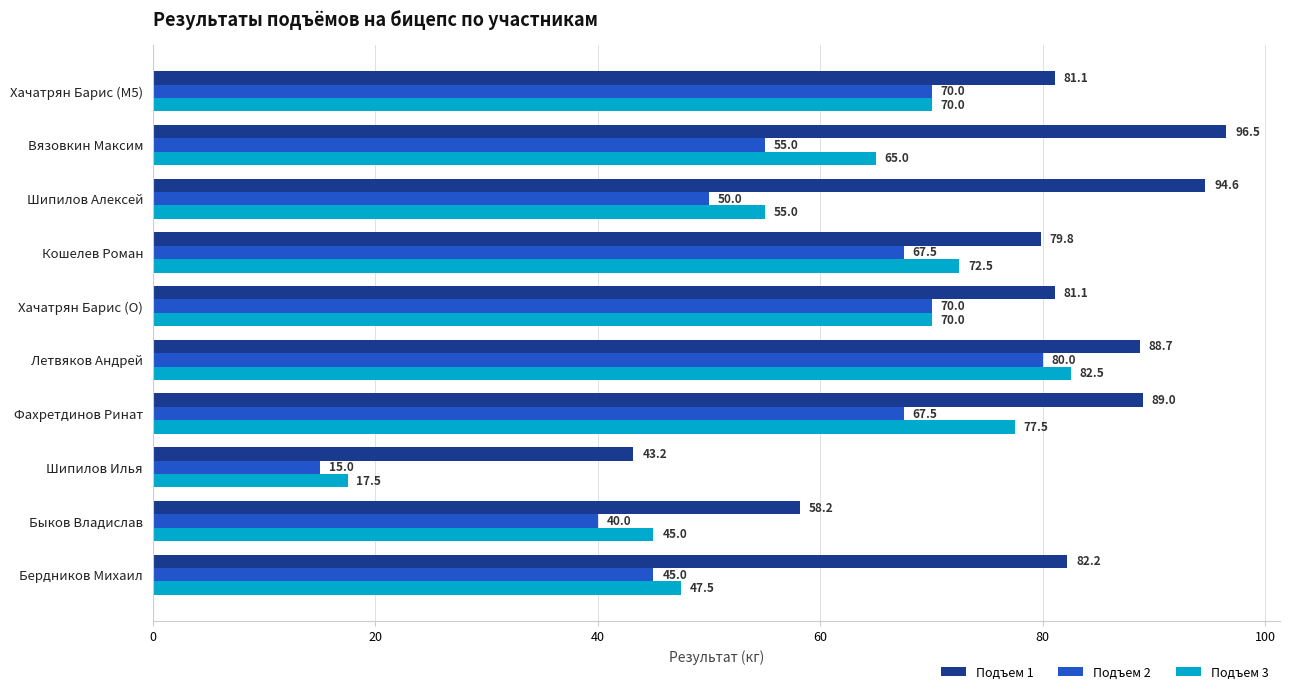

What are all the series names shown in the legend?

Подъем 1, Подъем 2, Подъем 3